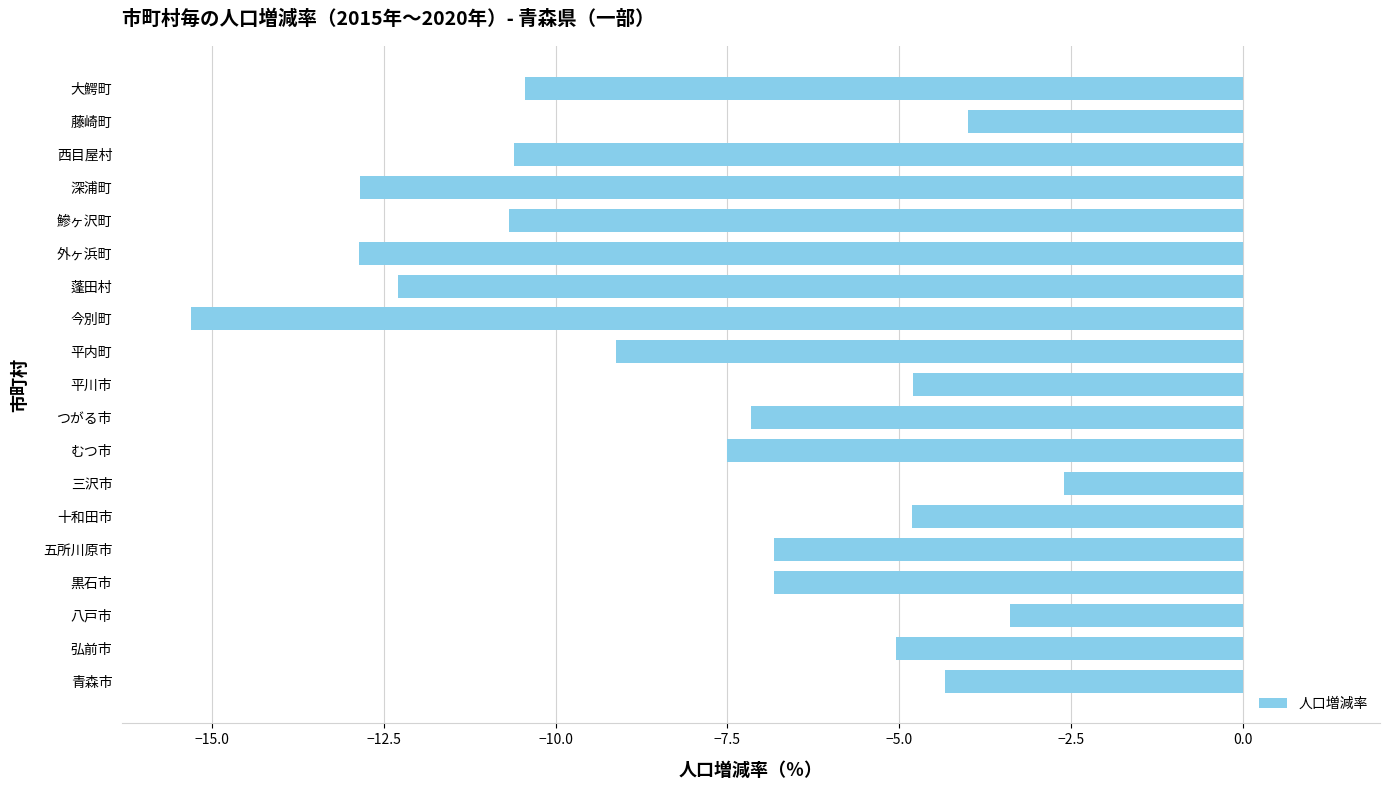

Which label corresponds to the smallest value in the chart?

今別町